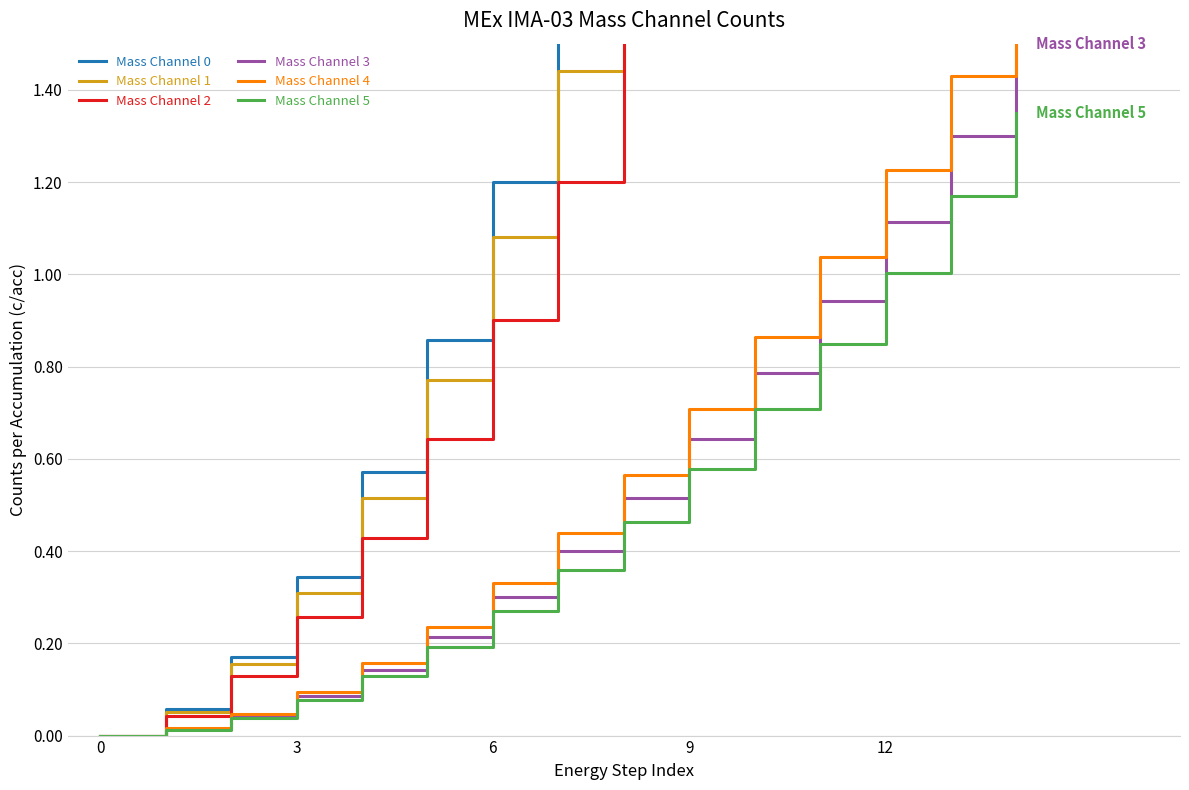

Is it true that Mass Channel 1 equals 5.0 at 11?

False